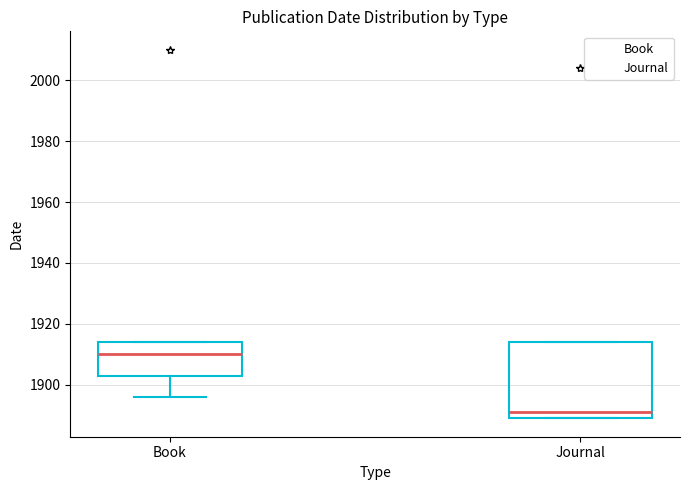

Which box has the lowest median line?

Journal